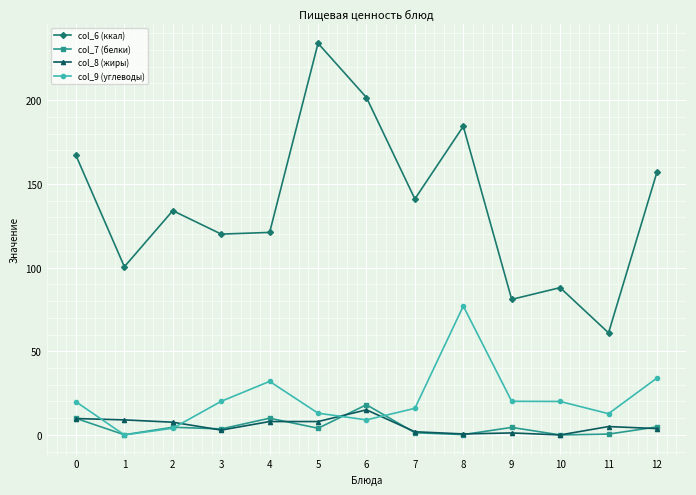

True or false: col_6 (ккал) and col_8 (жиры) cross at least once.

False